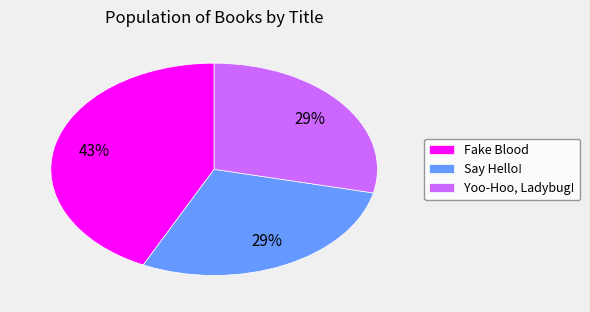

Is there any slice that represents more than half of the pie?

No